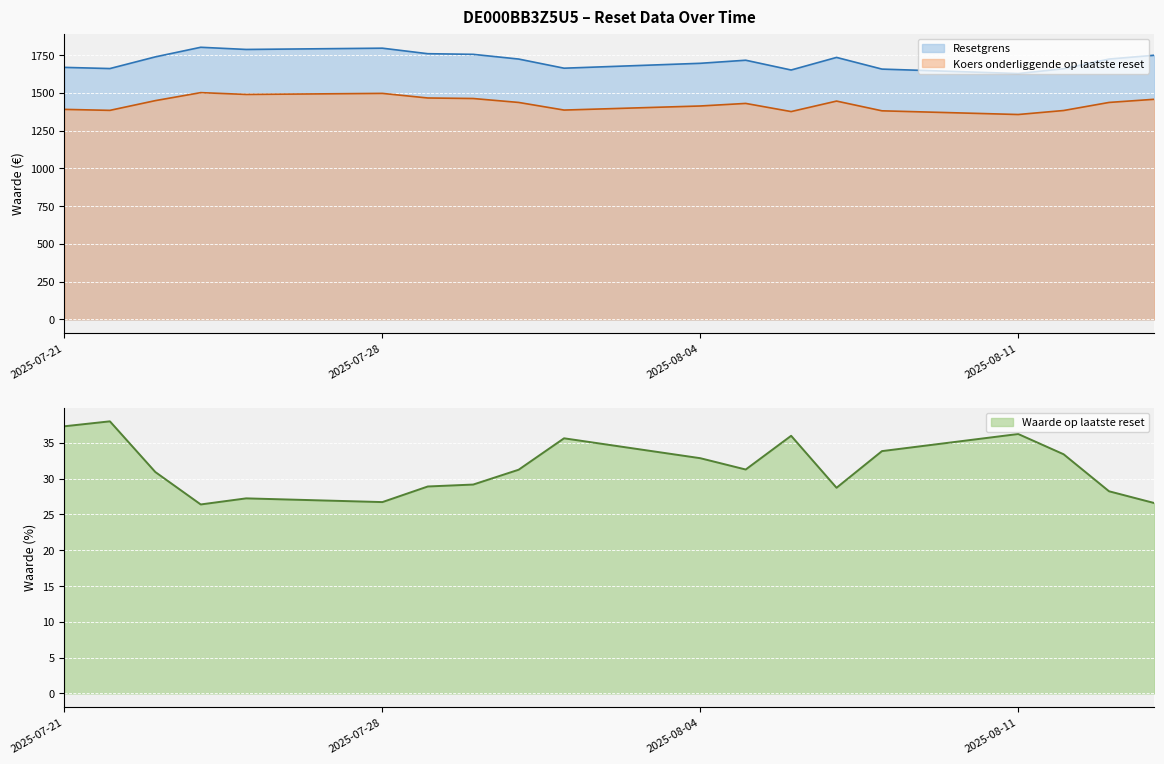

How many series are shown in this chart?

3